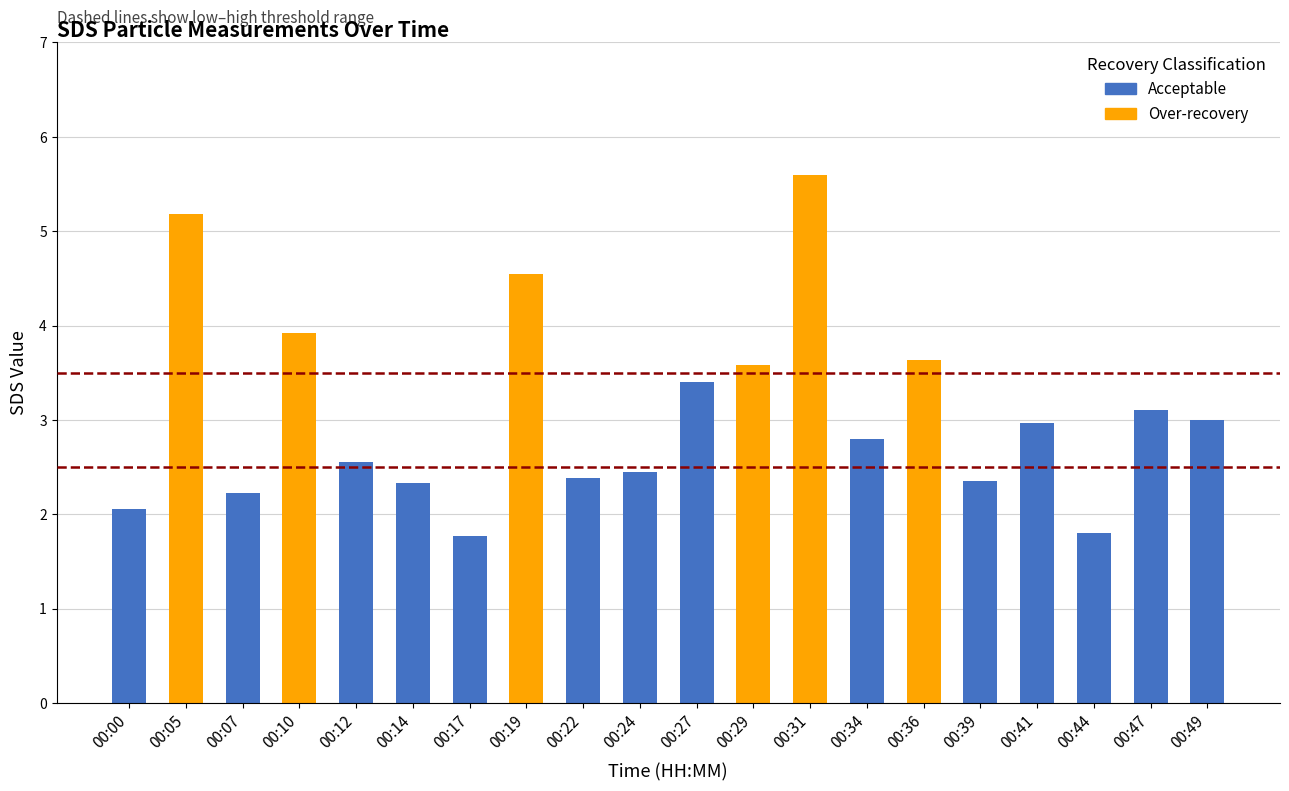

Reading left to right, extract all data points from this chart.

00:00=2.0	00:05=5.2	00:07=2.2	00:10=3.9	00:12=2.5	00:14=2.3	00:17=1.8	00:19=4.5	00:22=2.4	00:24=2.5	00:27=3.4	00:29=3.6	00:31=5.6	00:34=2.8	00:36=3.6	00:39=2.4	00:41=3.0	00:44=1.8	00:47=3.1	00:49=3.0